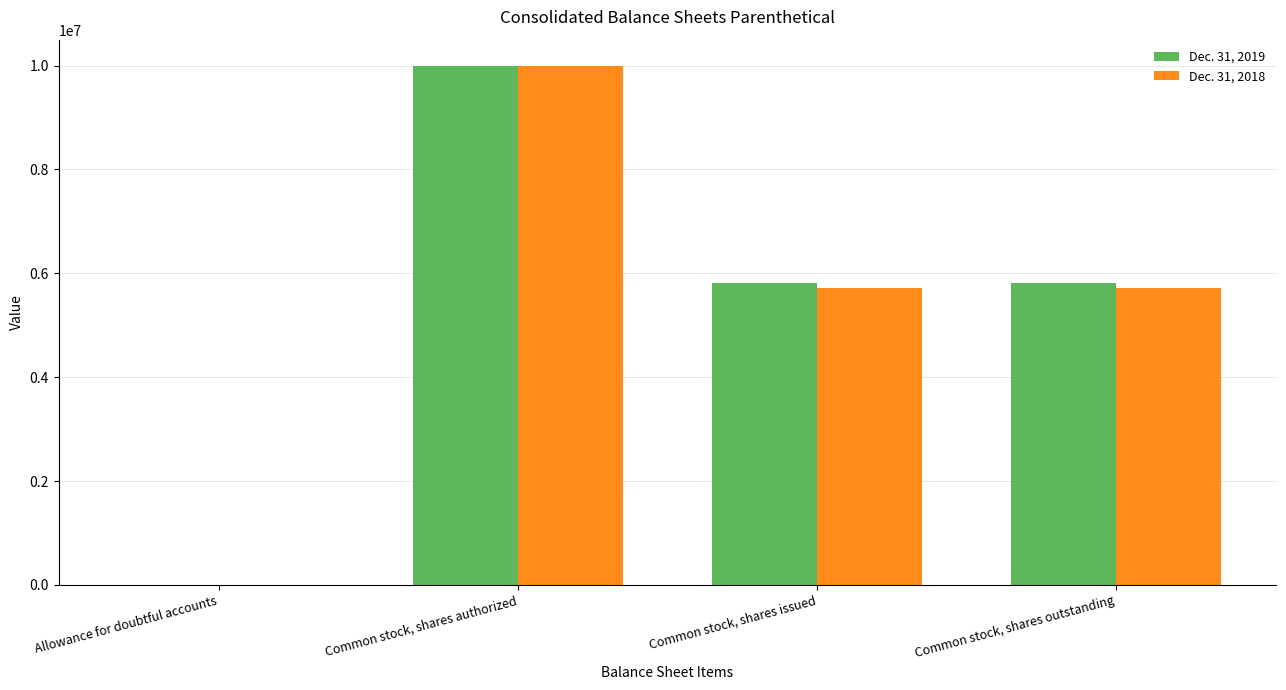

Read the Dec. 31, 2019 value at Common stock, shares authorized.

10000000